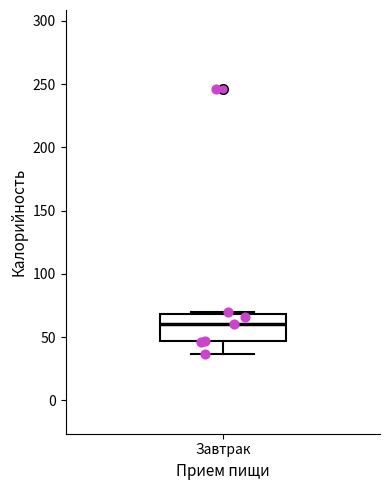

Where does the median line of the box for Завтрак sit on the y-axis? The values are not printed on the chart, so give them approximately, as read against the axis.

60